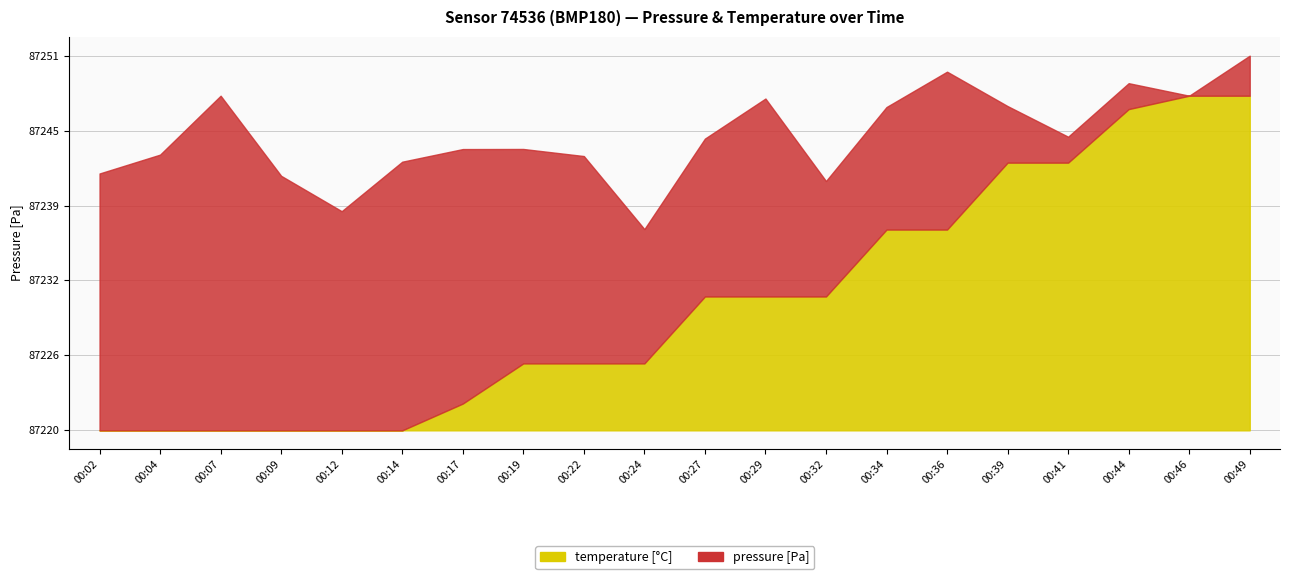

What is the smallest value displayed?

23.0